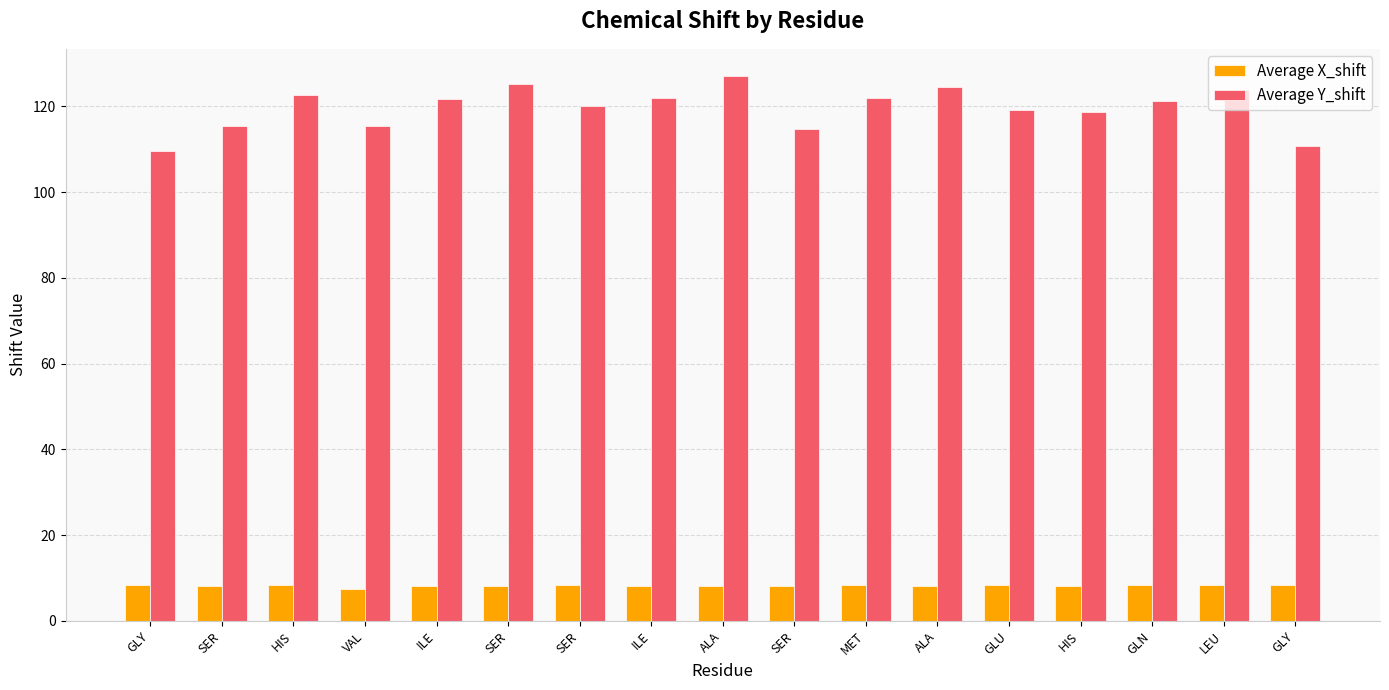

Reading left to right, transcribe all the data shown in this chart.

Average X_shift: GLY=8.4	SER=8.2	HIS=8.3	VAL=7.4	ILE=8.0	SER=8.2	SER=8.3	ILE=8.0	ALA=8.2	SER=8.2	MET=8.4	ALA=8.1	GLU=8.2	HIS=8.2	GLN=8.3	LEU=8.3	GLY=8.4
Average Y_shift: GLY=109.6	SER=115.4	HIS=122.7	VAL=115.4	ILE=121.6	SER=125.3	SER=120.1	ILE=122.0	ALA=127.1	SER=114.8	MET=122.0	ALA=124.5	GLU=119.2	HIS=118.8	GLN=121.4	LEU=123.8	GLY=110.7